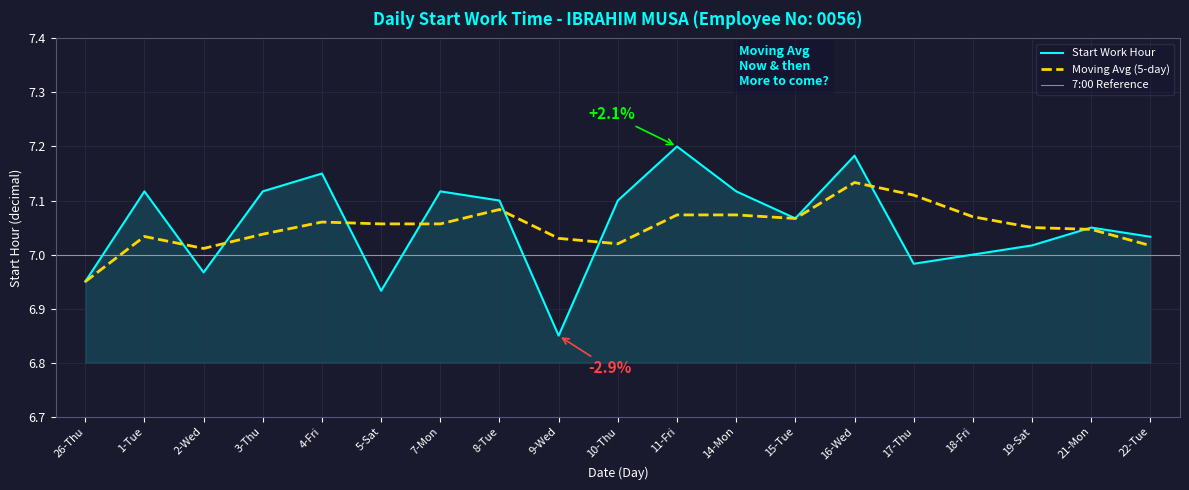

What is the average value?

7.1